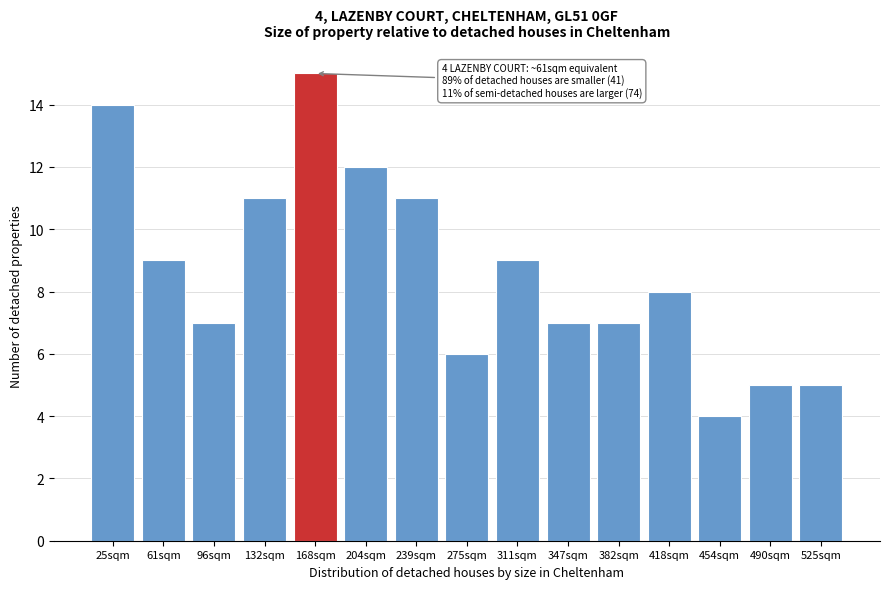

Reading left to right, extract all data points from this chart.

14	9	7	11	15	12	11	6	9	7	7	8	4	5	5